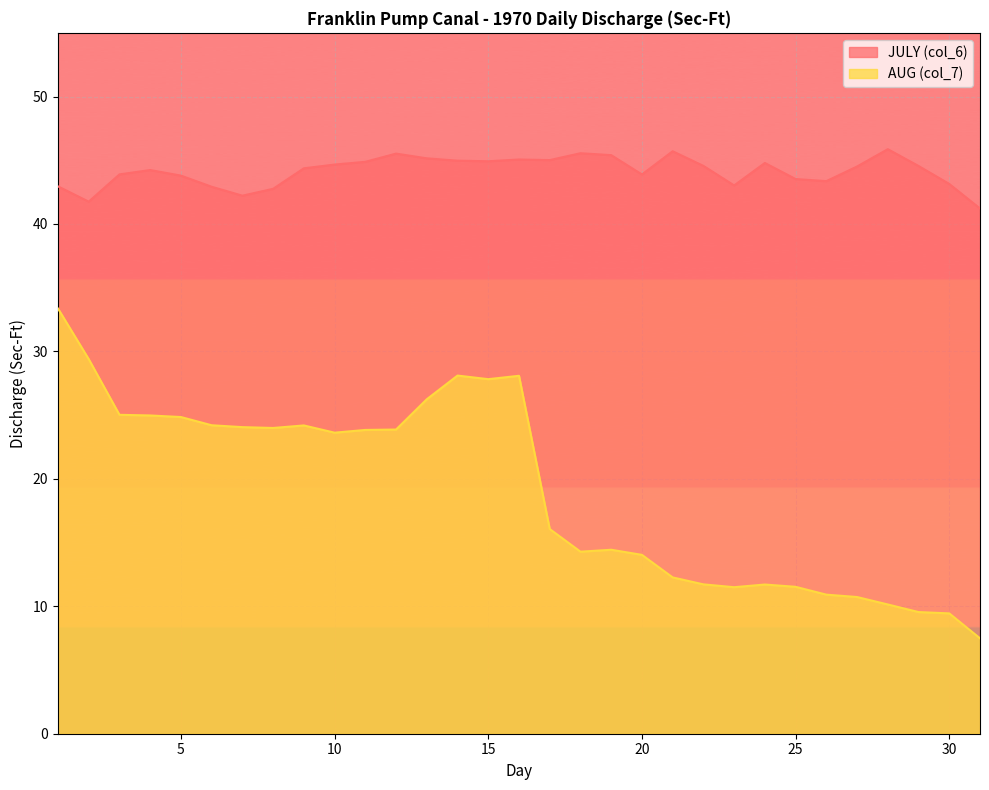

True or false: JULY (col_6) and AUG (col_7) intersect in this chart.

False